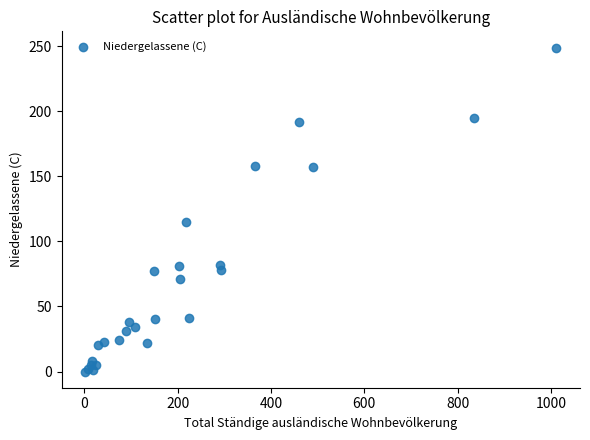

What Y value in the scatter plot is closest to 124?

115